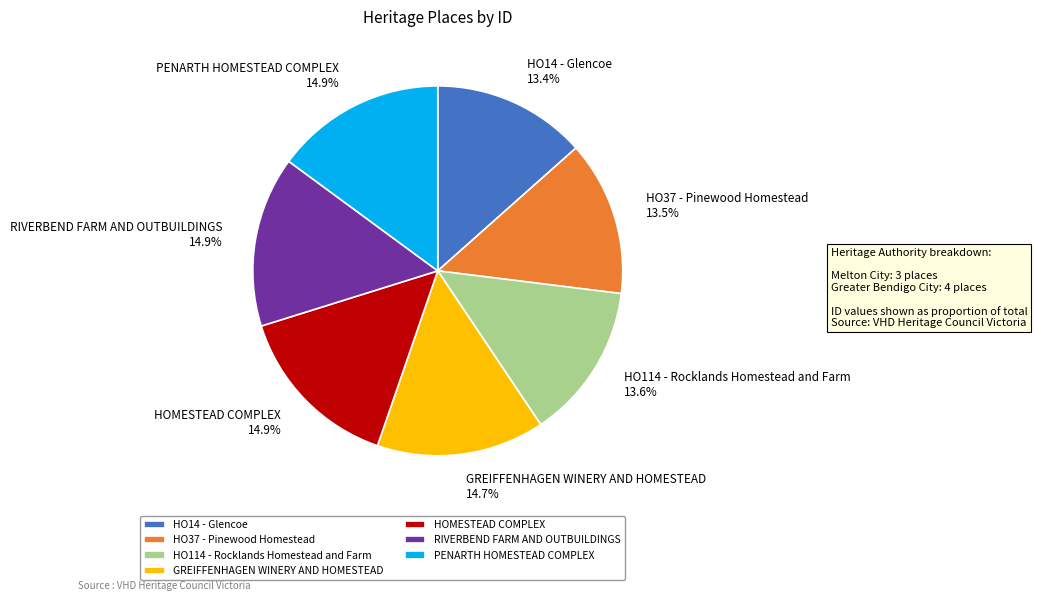

To the nearest percent, what is the average slice percentage?

14%